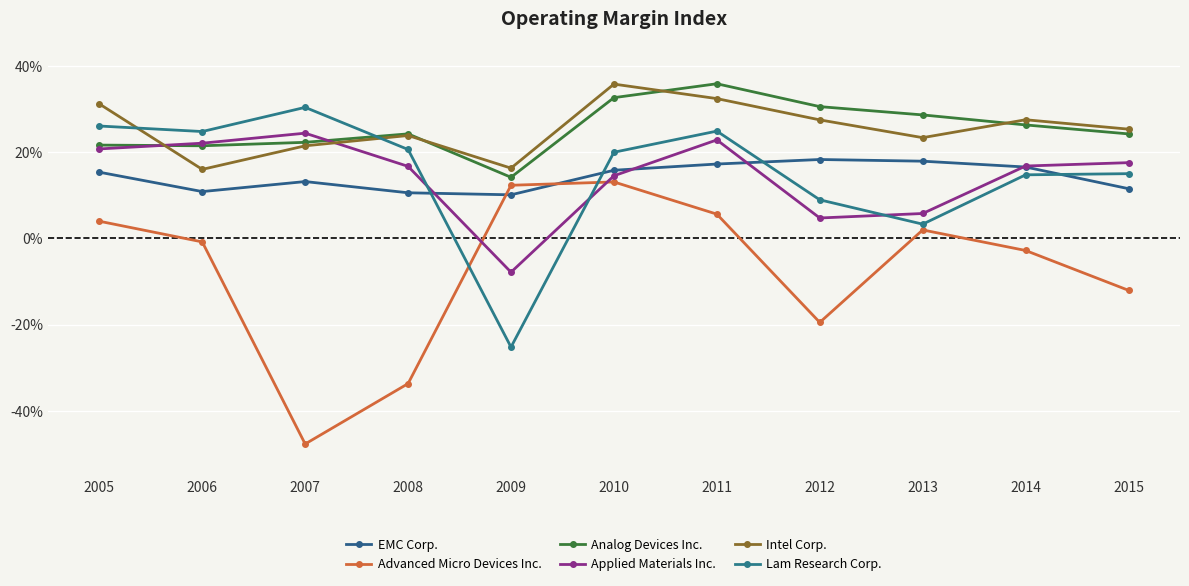

True or false: EMC Corp. and Analog Devices Inc. cross at least once.

False